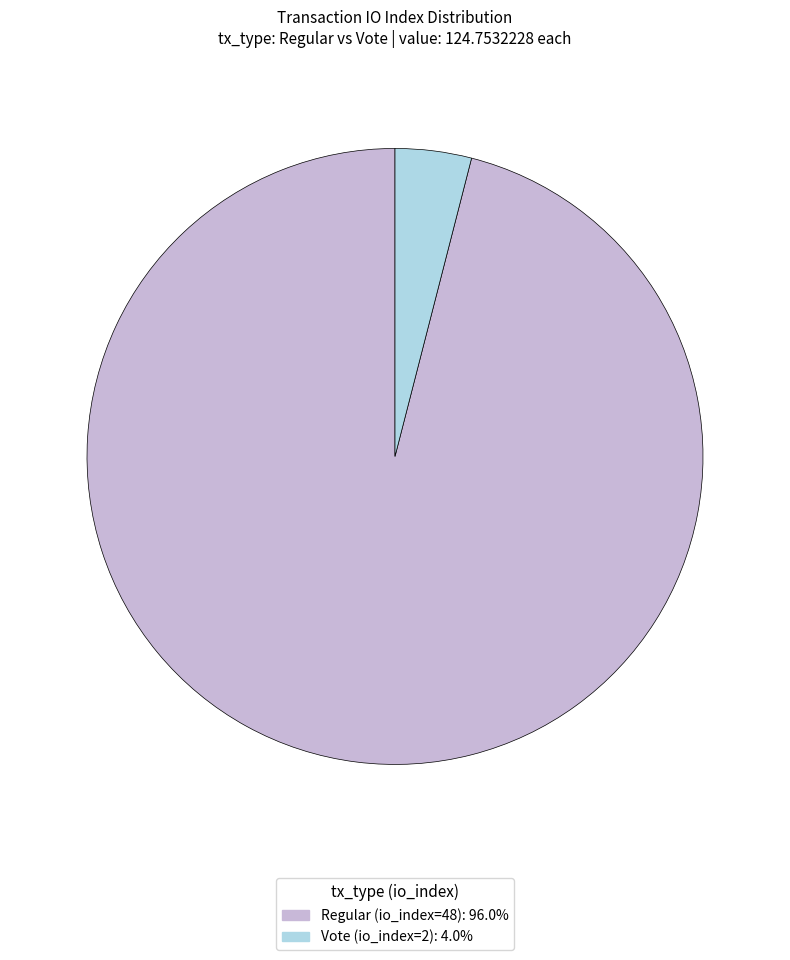

Is the sum of Regular (io_index=48) and Vote (io_index=2) greater than half?

Yes